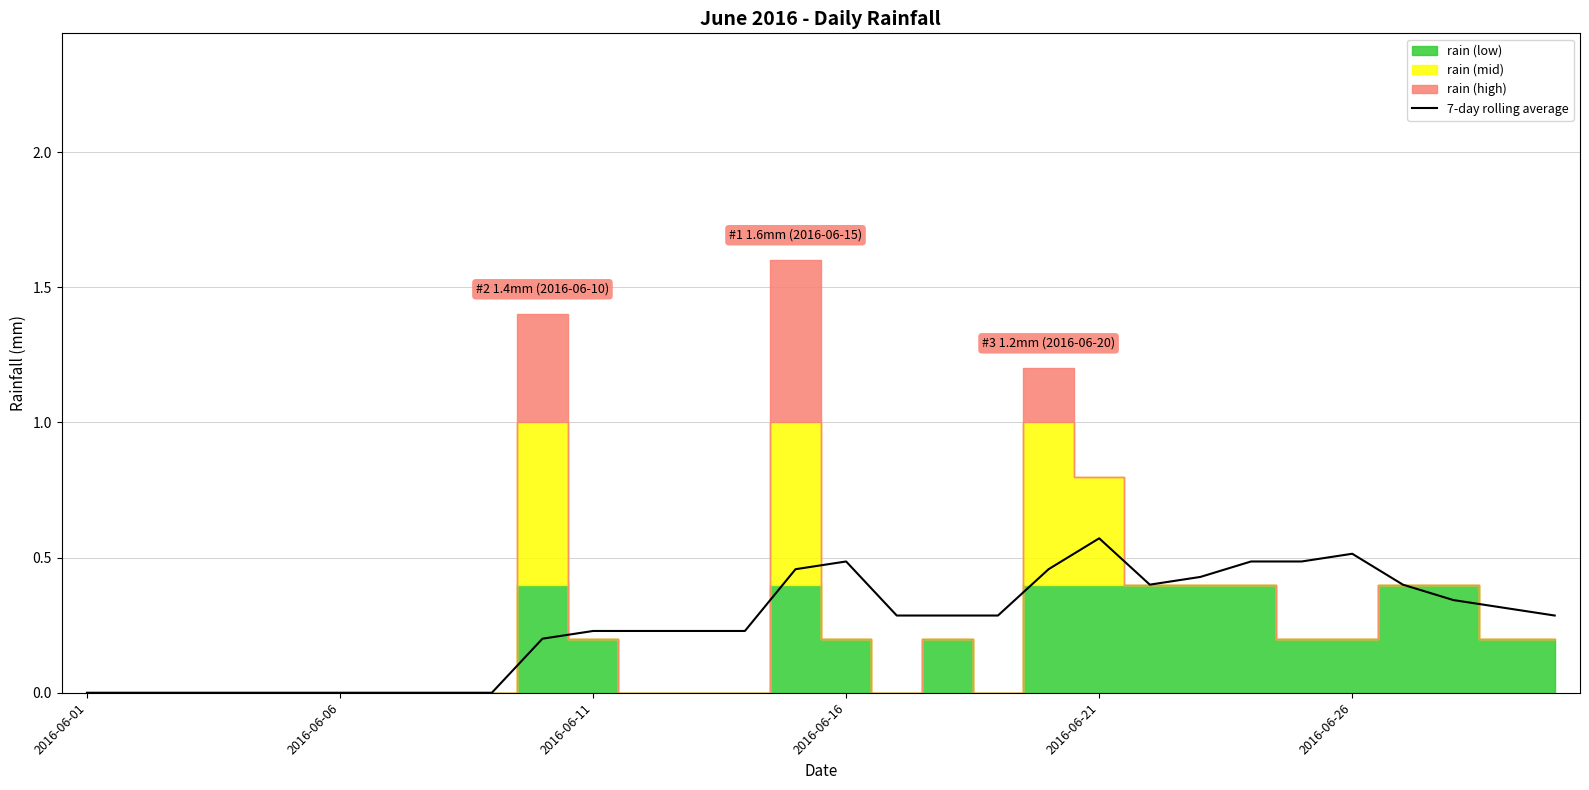

What is the difference between the maximum and minimum values?

0.6